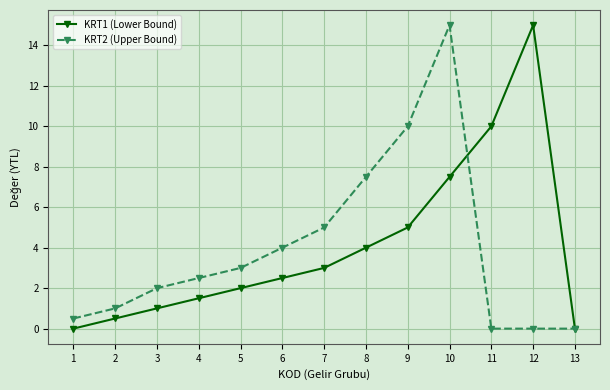

At 8, list the series in order from largest to smallest.

KRT2 (Upper Bound), KRT1 (Lower Bound)